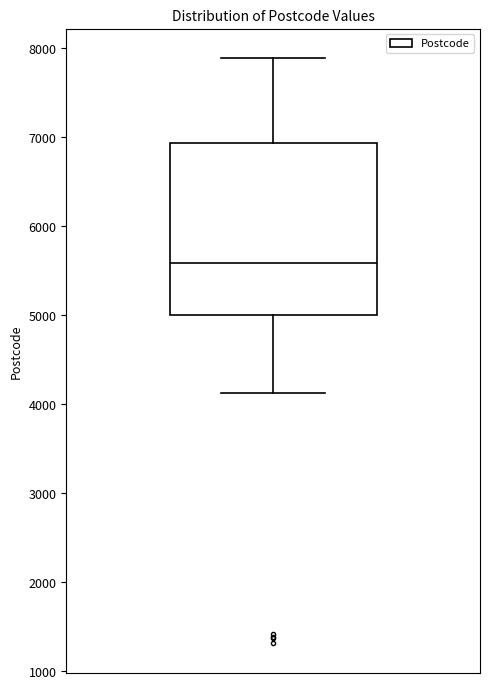

Read this box plot against the y-axis: the position of the median line, the range covered by the box, and the ends of both whiskers. The values are not printed on the chart, so give them approximately, as read against the axis.

median 5600, box 5000 to 6900, whiskers 4100 to 7900